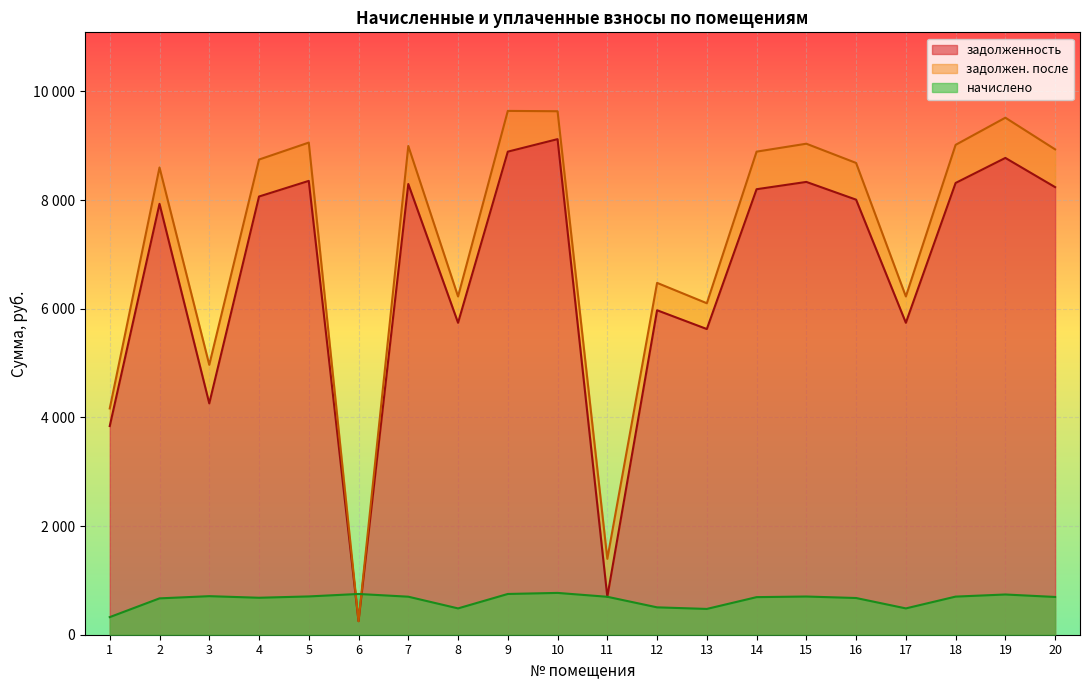

True or false: задолжен. после and задолженность cross at least once.

False